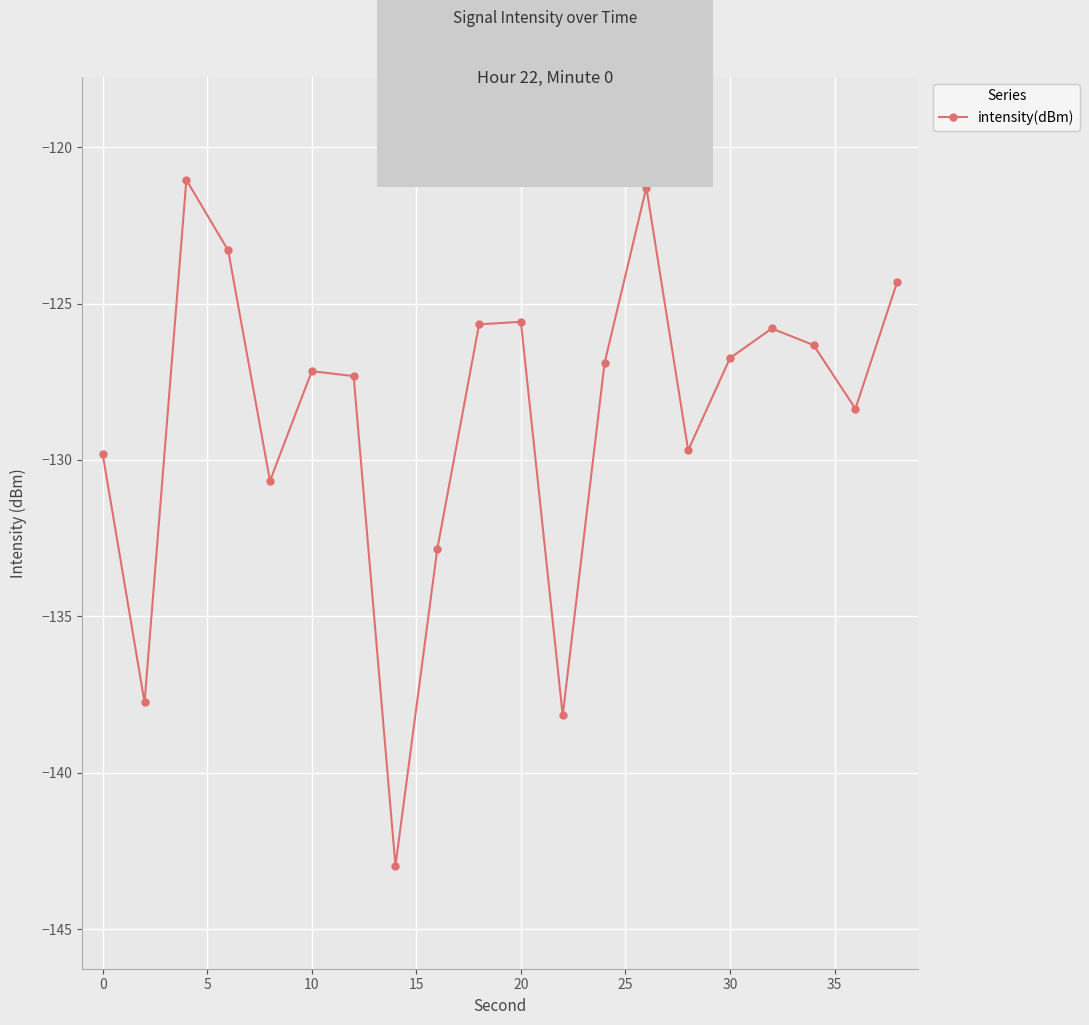

What is the greatest value displayed?

-121.0